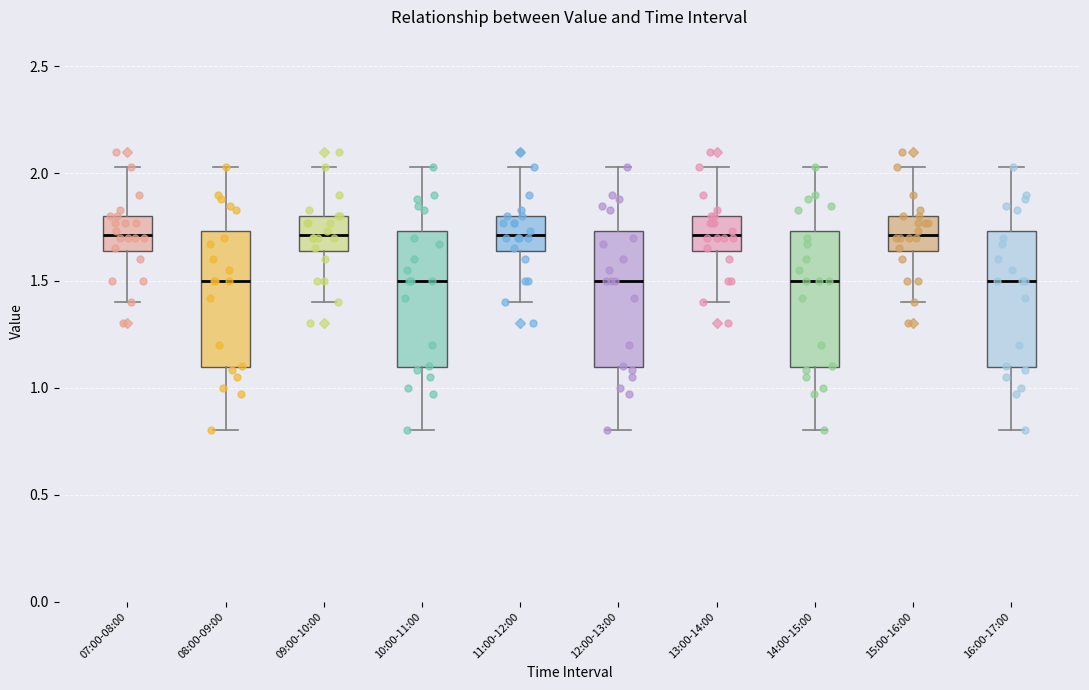

Where does the lower whisker of the box for 09:00-10:00 end on the y-axis? The values are not printed on the chart, so give them approximately, as read against the axis.

1.40